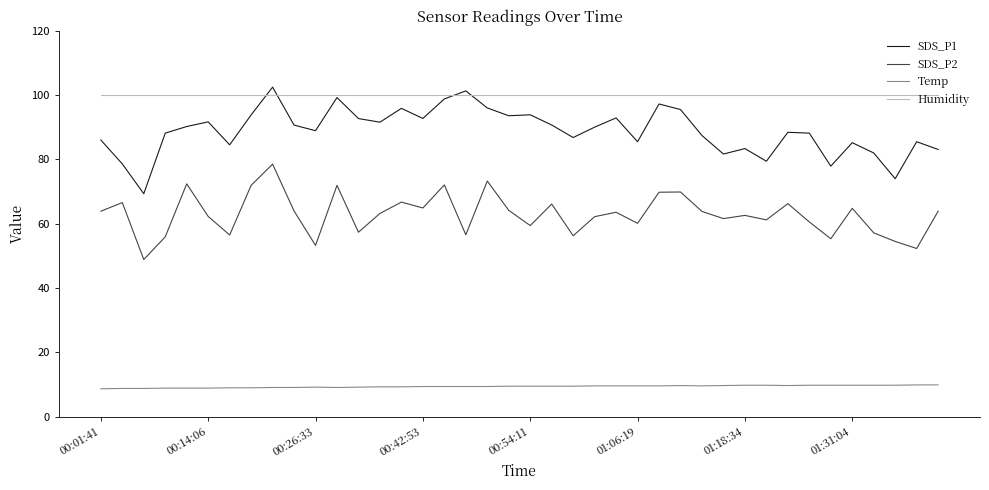

What is the smallest value displayed?

8.7